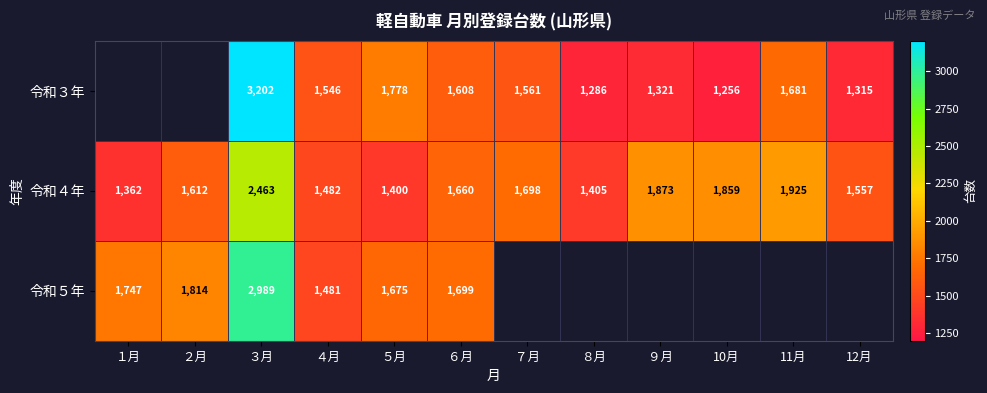

What is the smallest value displayed?

1256.0